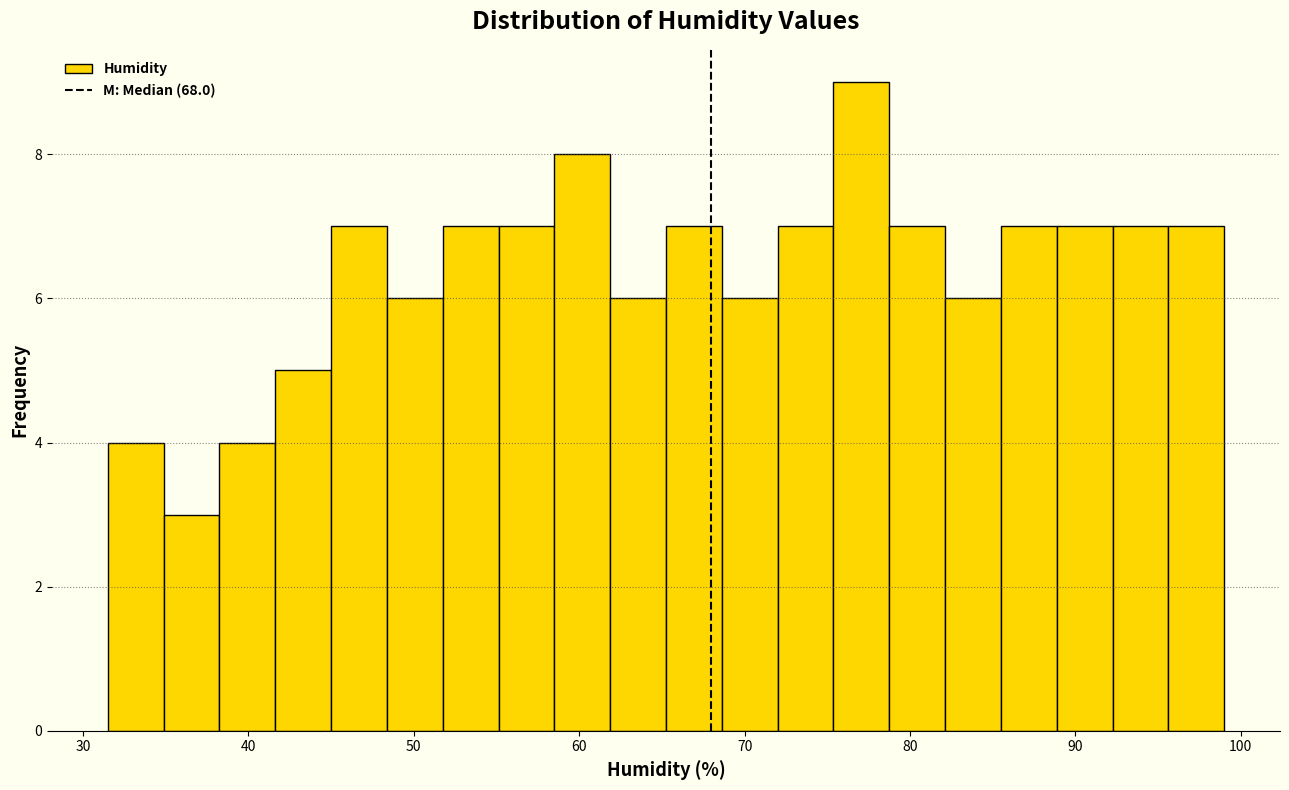

Around what value on the x-axis is the tallest bar? Give the approximate position of its centre, as read against the axis.

77